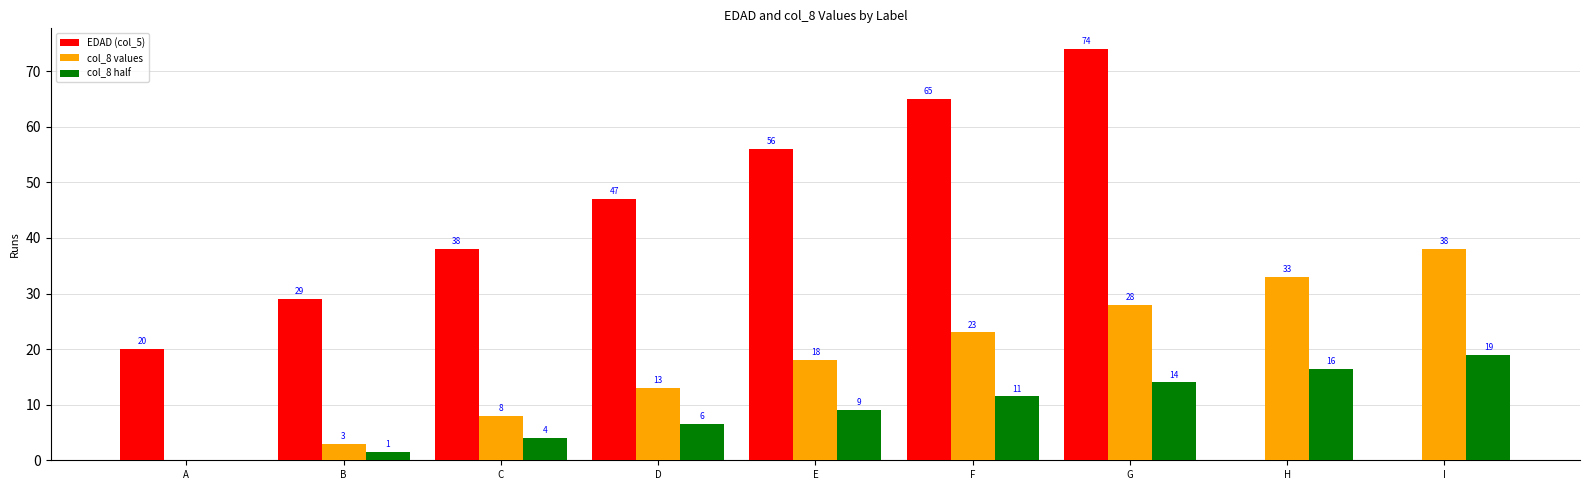

What is the sum of the col_8 values values at A and D?

13.0